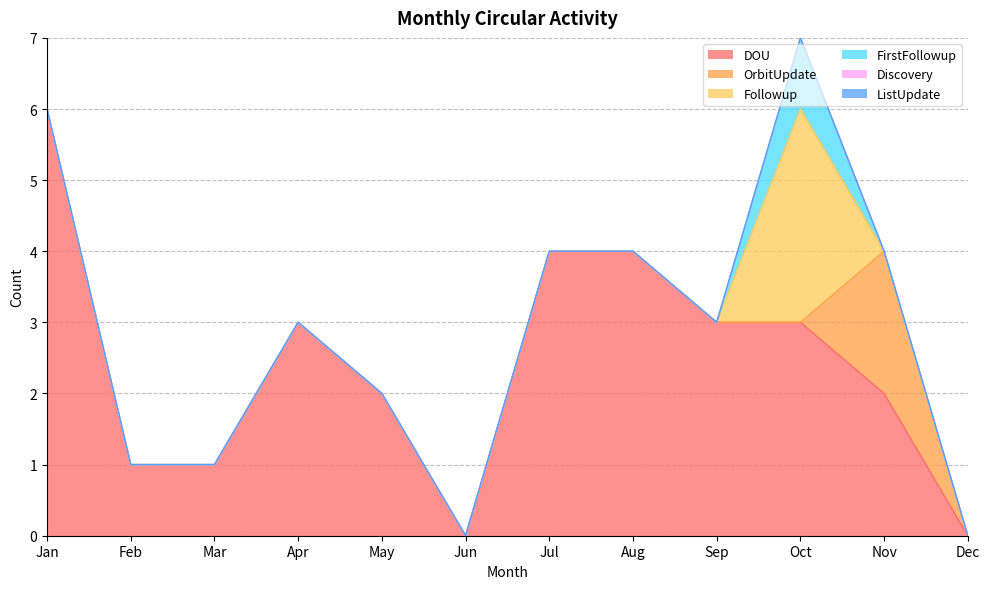

True or false: Discovery and FirstFollowup intersect in this chart.

False